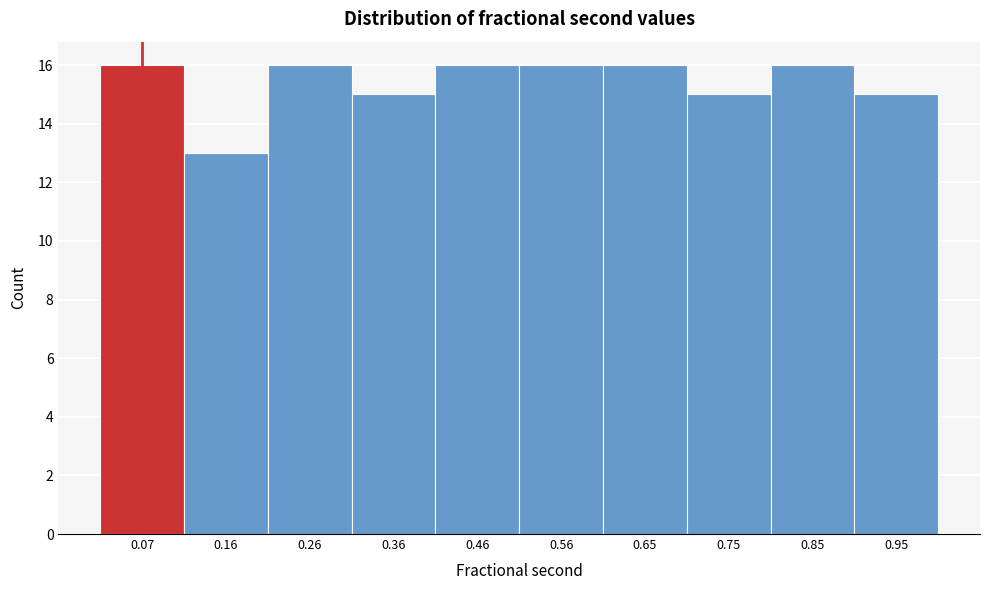

Reading left to right, transcribe this chart: for each bar, give the range it covers on the x-axis and its height. Neither the bar edges nor the heights are printed on the chart, so give them approximately, as read against the axes.

0.02 to 0.12: 16
0.12 to 0.21: 13
0.21 to 0.31: 16
0.31 to 0.41: 15
0.41 to 0.51: 16
0.51 to 0.60: 16
0.60 to 0.70: 16
0.70 to 0.80: 15
0.80 to 0.90: 16
0.90 to 1.00: 15